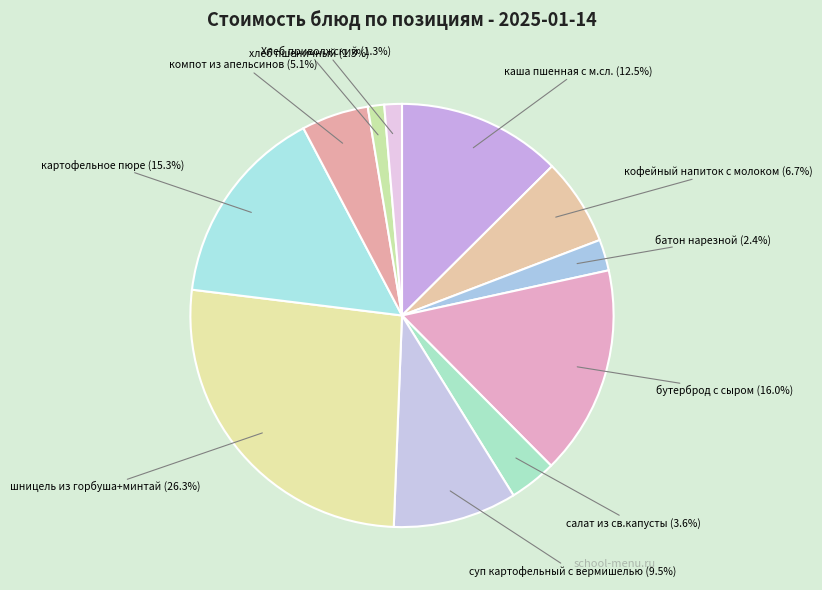

True or false: салат из св.капусты accounts for 4% of the total.

True